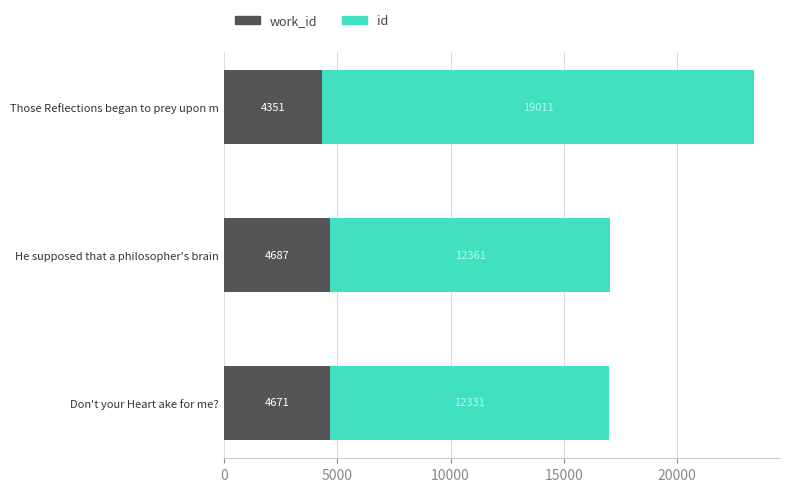

At which category is the sum across all series the highest?

Those Reflections began to prey upon m